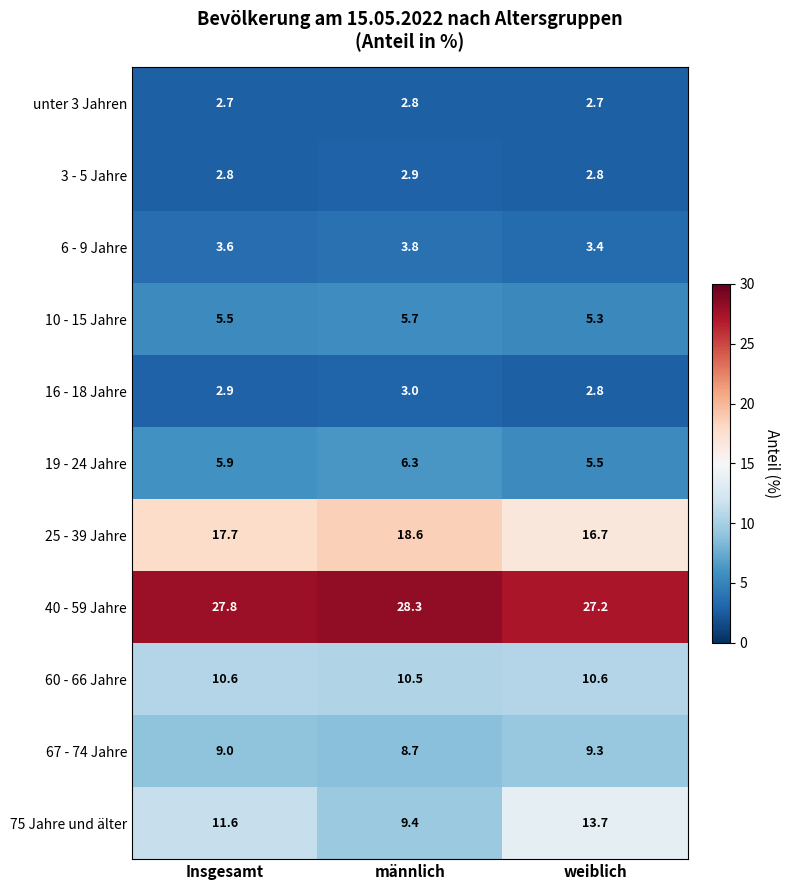

What is the total value across all series at weiblich?

100.0